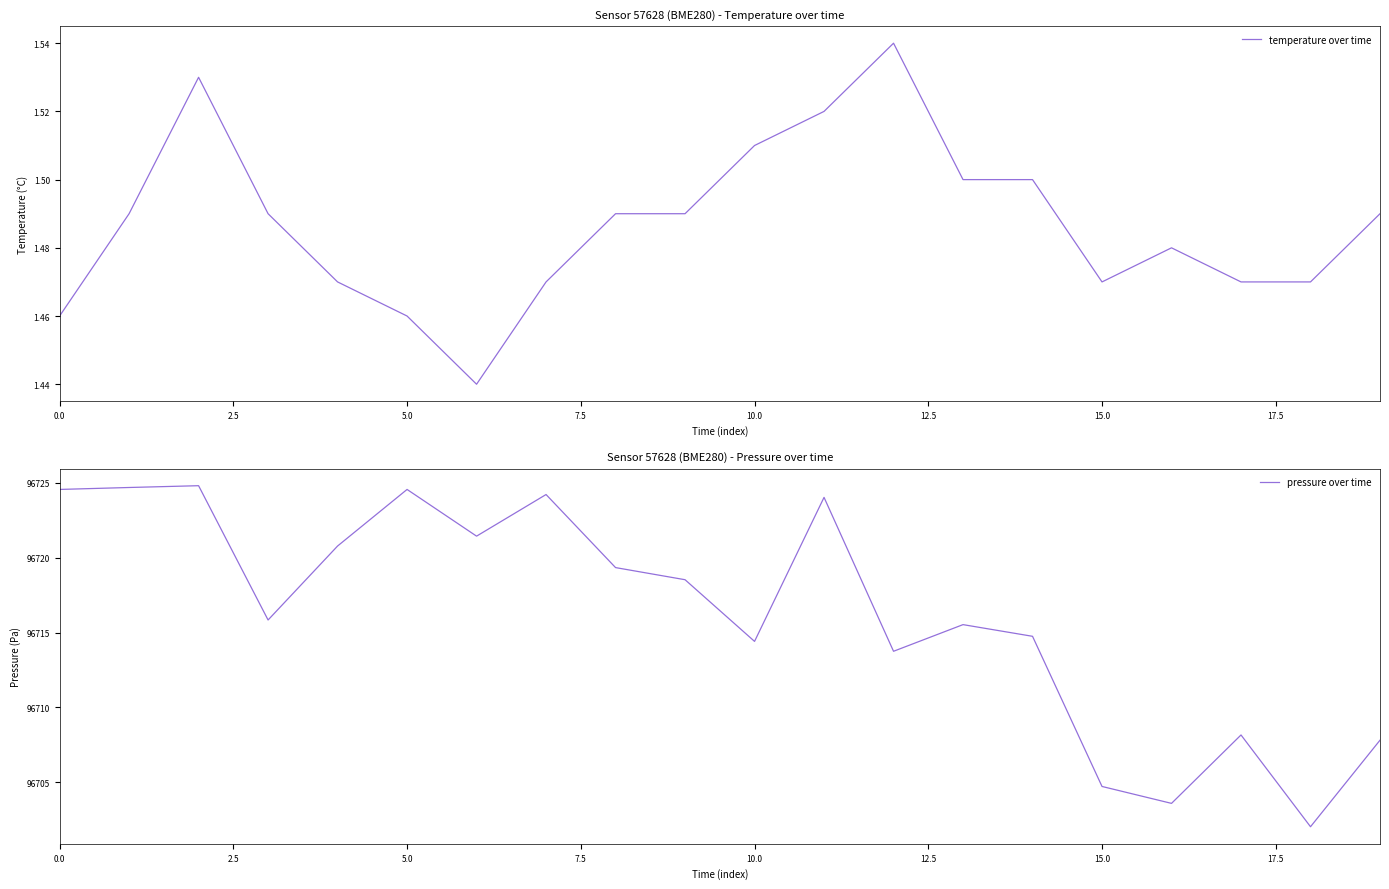

What is the minimum value for pressure over time?

96702.0